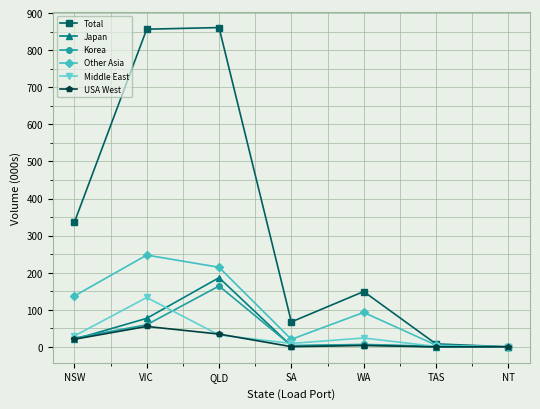

At which category does USA West reach its first local peak?

VIC